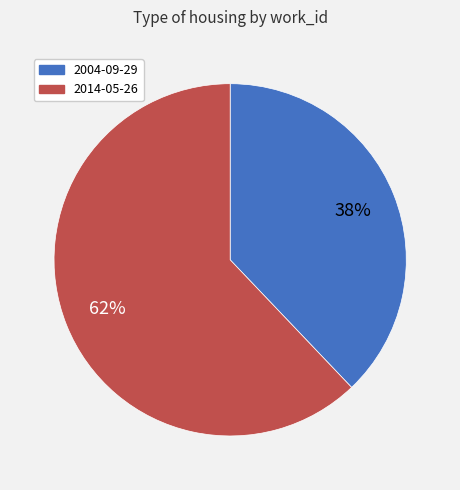

Approximately how many times larger is the value at 2014-05-26 compared to 2004-09-29?

1.6